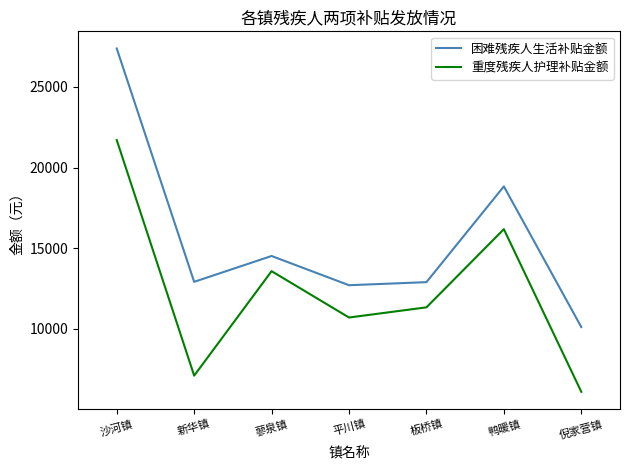

Which category has the highest value across all series?

沙河镇